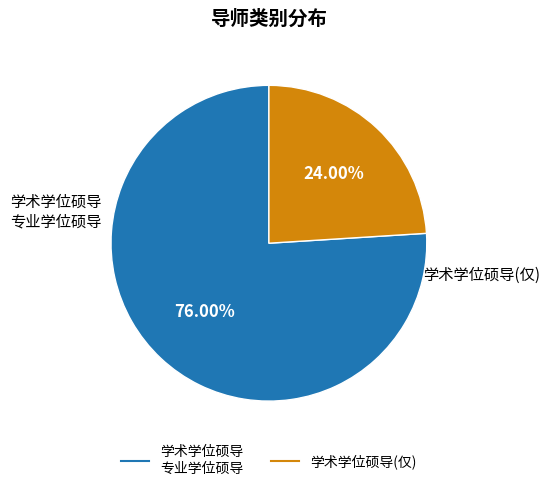

Does any single category account for the majority?

Yes